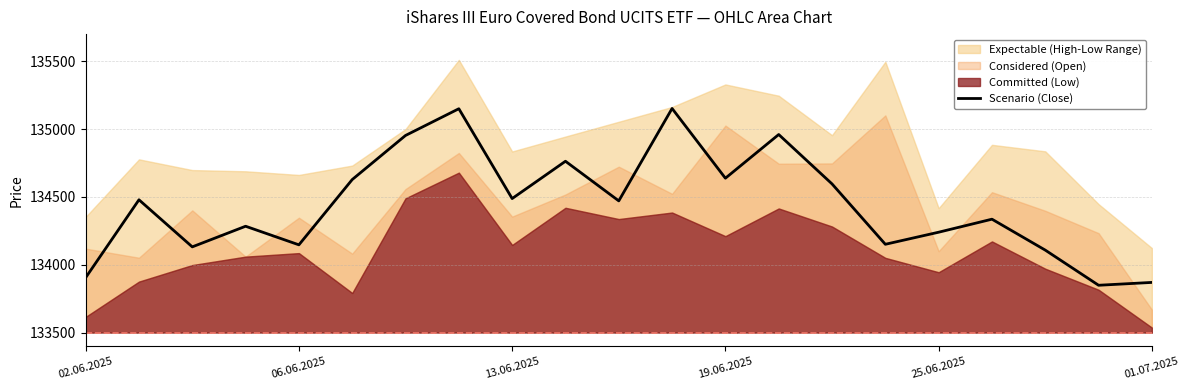

Is it true that Scenario (Close) equals 66861 at 02.06.2025?

False